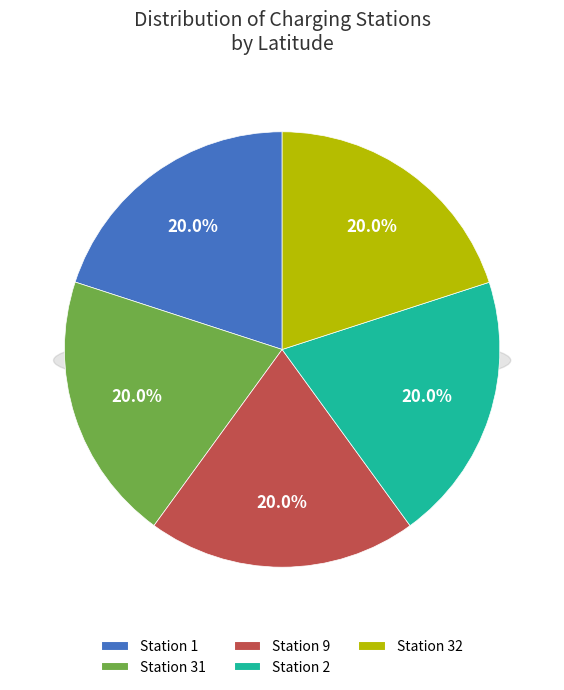

Is there any slice that represents more than half of the pie?

No